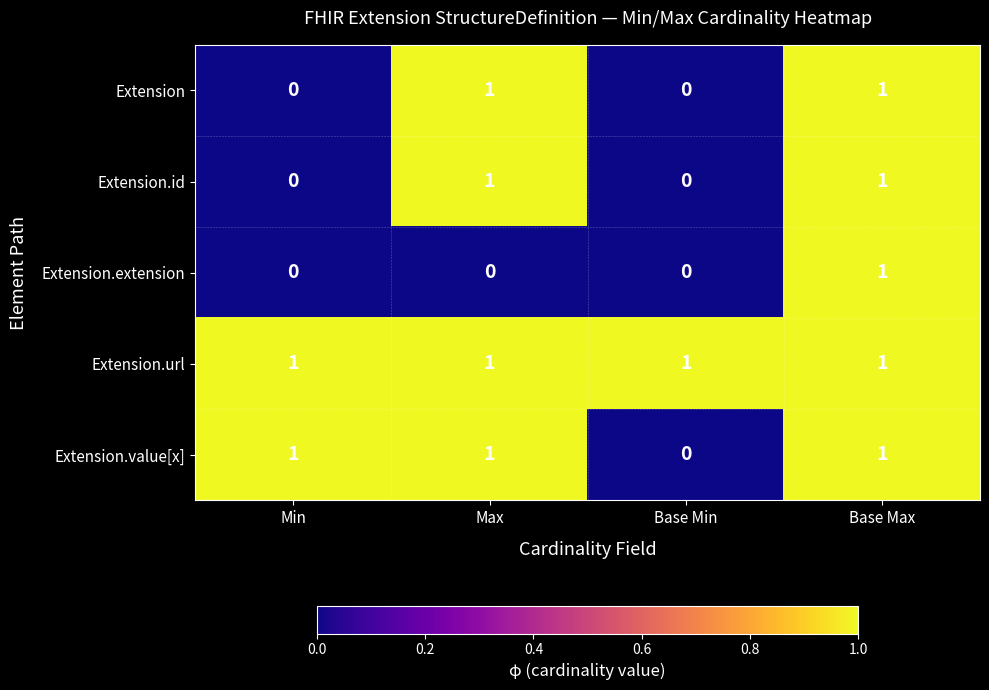

Is it true that Extension.id equals 0 at Base Min?

True